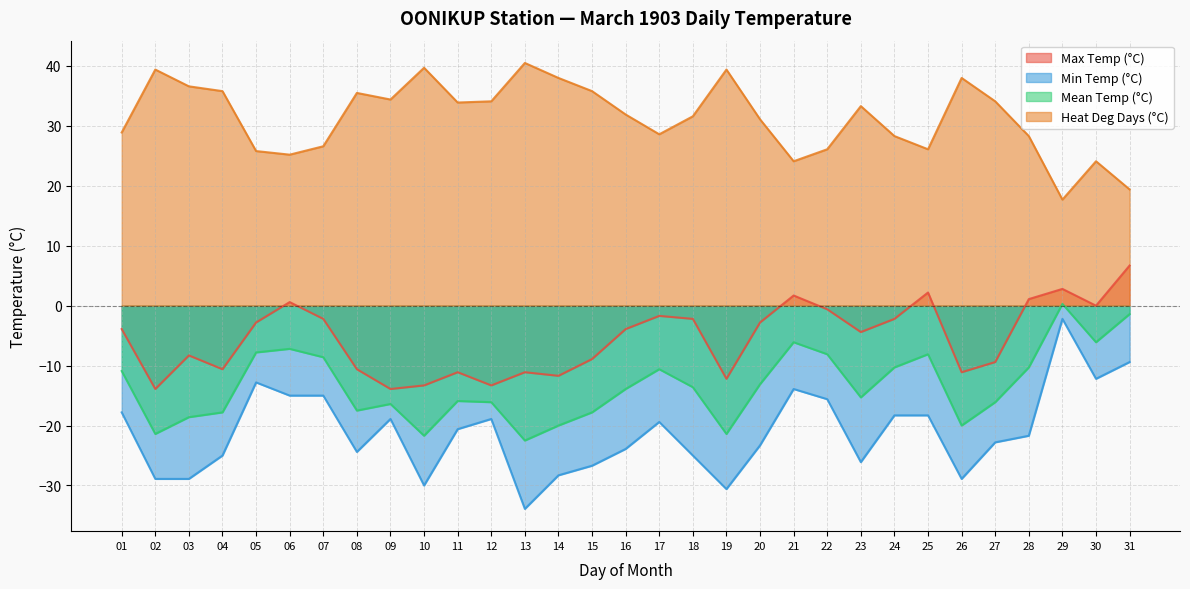

What is the difference between the second highest and minimum values in the Mean Temp (°C) series?

21.1